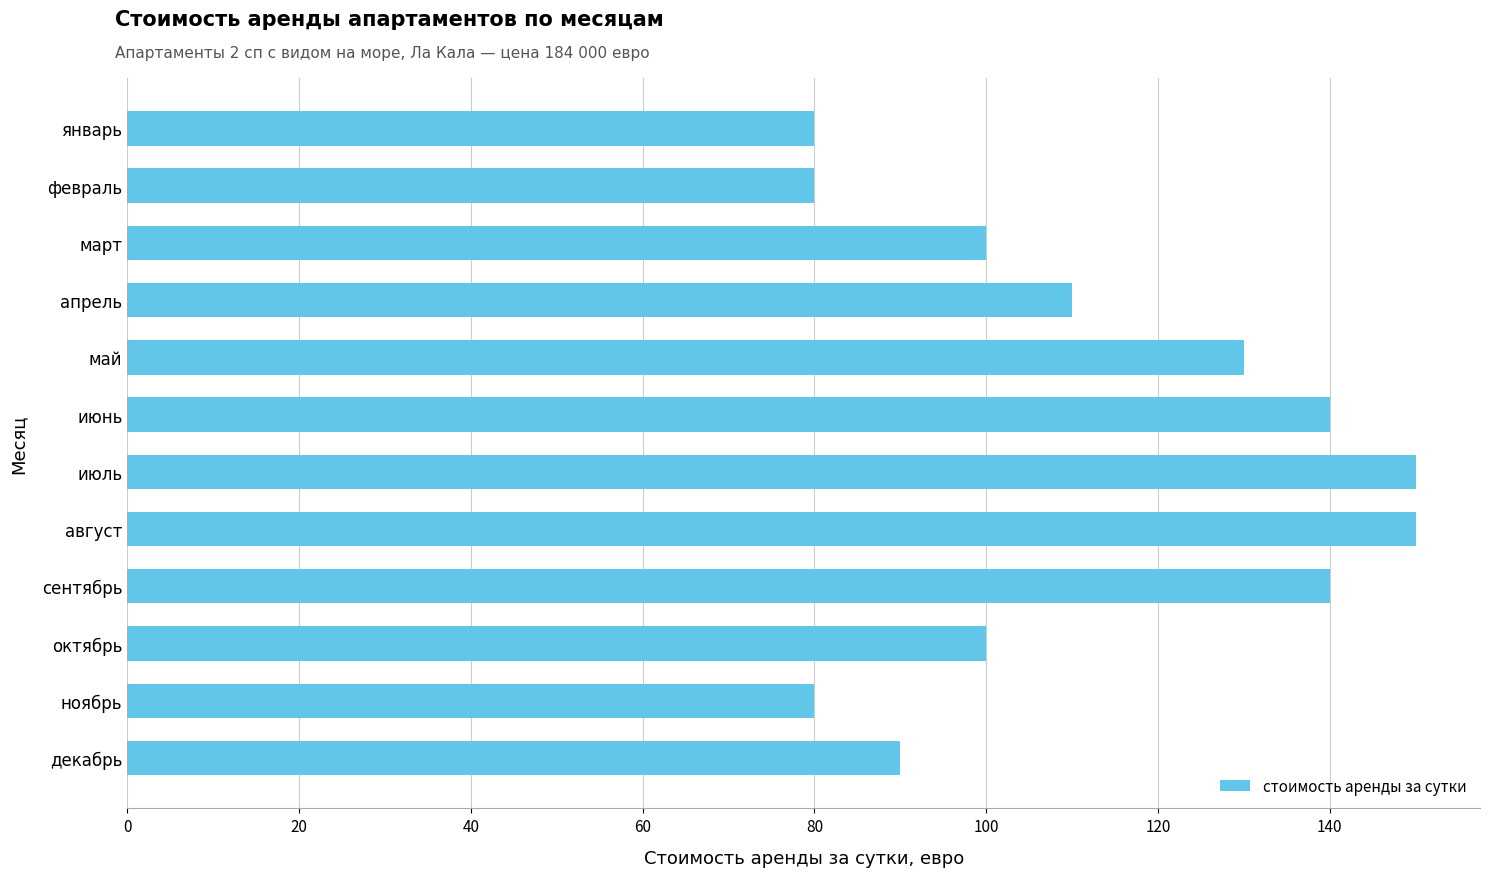

Is it true that the value at февраль is 50?

False